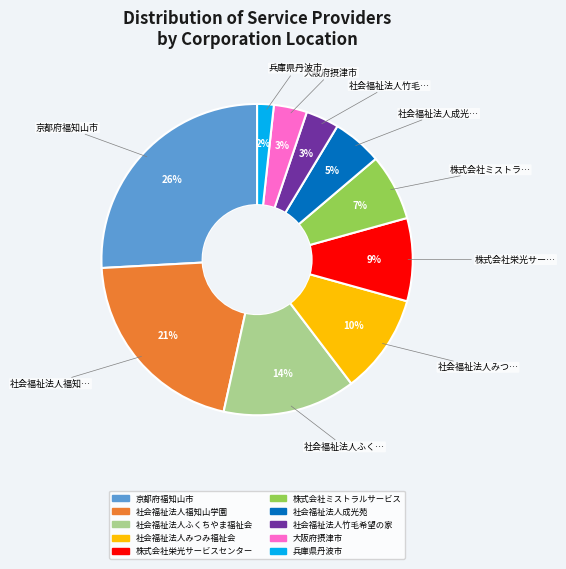

To the nearest percent, what percentage of the pie is 社会福祉法人福知山学園?

21%